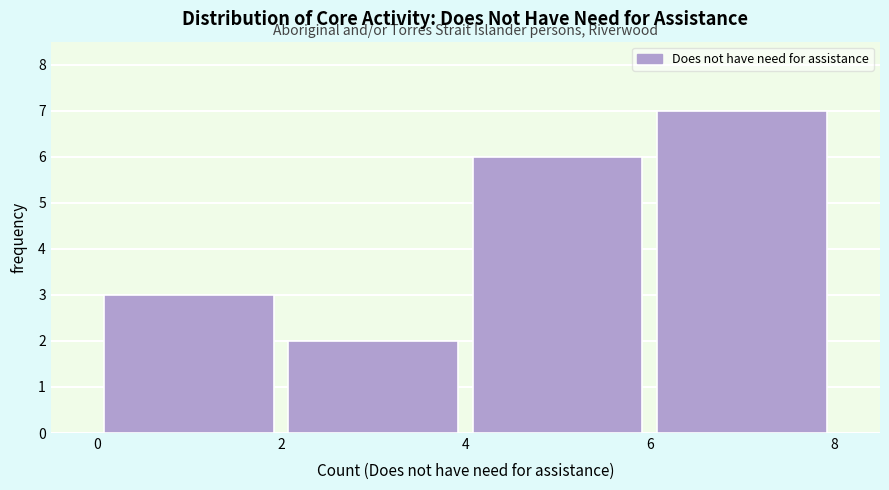

How tall is the bar that spans 2 to 4 on the x-axis? The values are not printed on the chart, so give them approximately, as read against the axis.

2